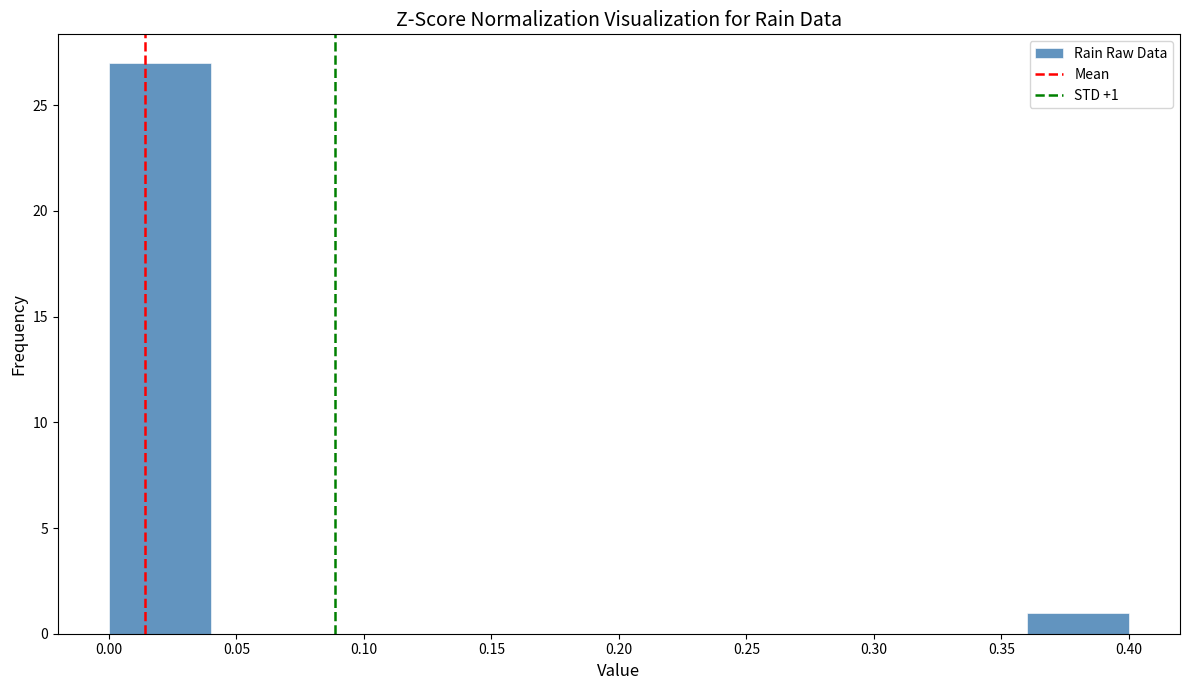

Over which range of the x-axis is the bar tallest?

0.00 to 0.04